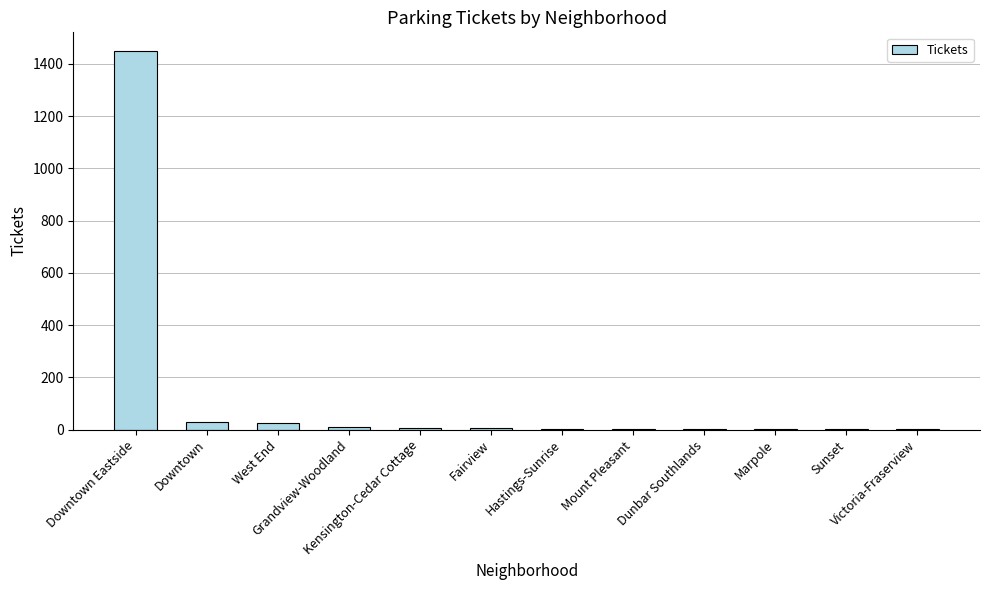

Read the value at Sunset.

1